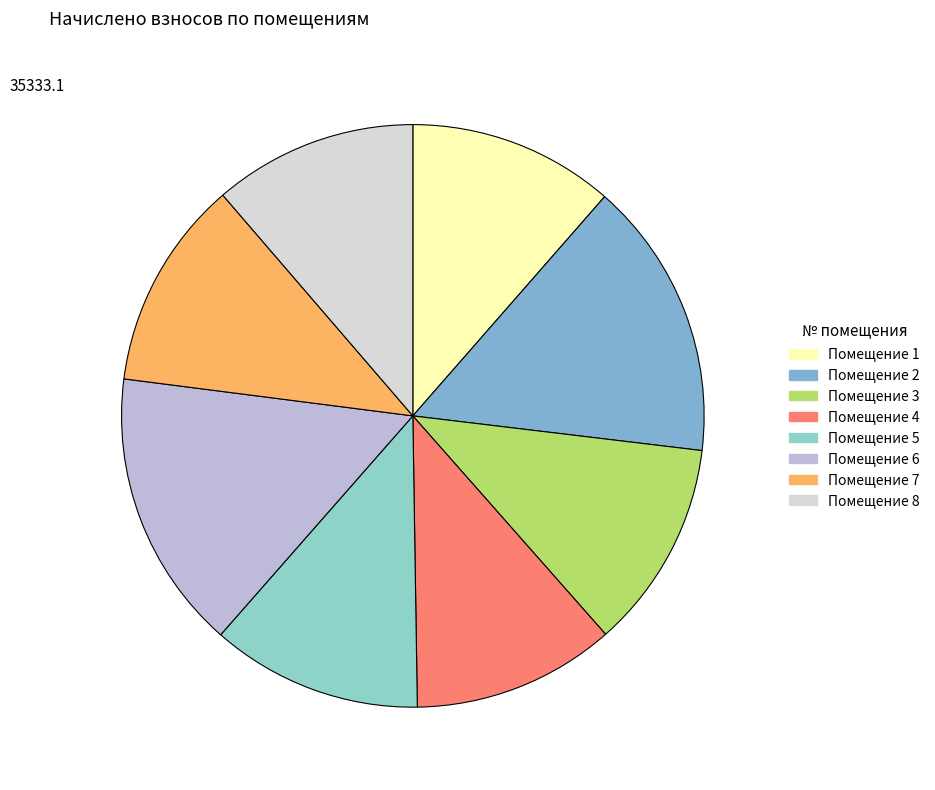

How many slices are in this pie chart?

8